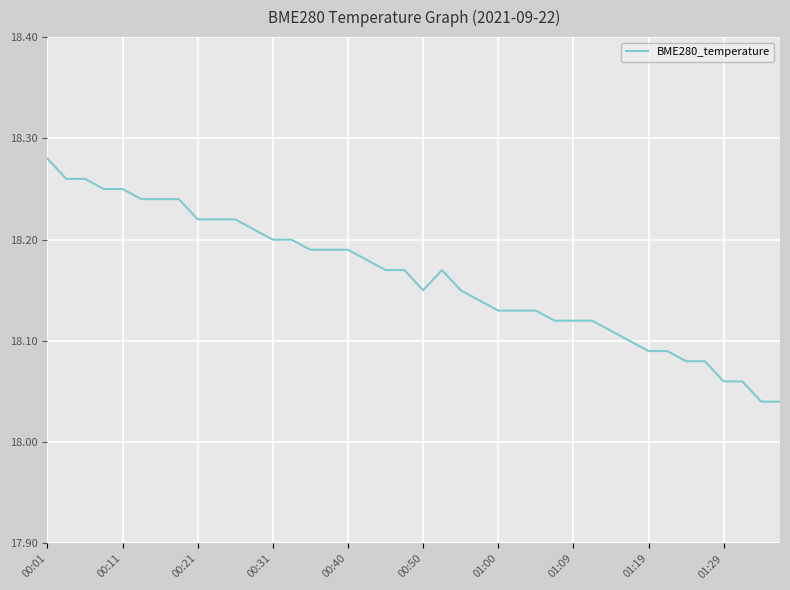

How many values are between 18 and 19?

40